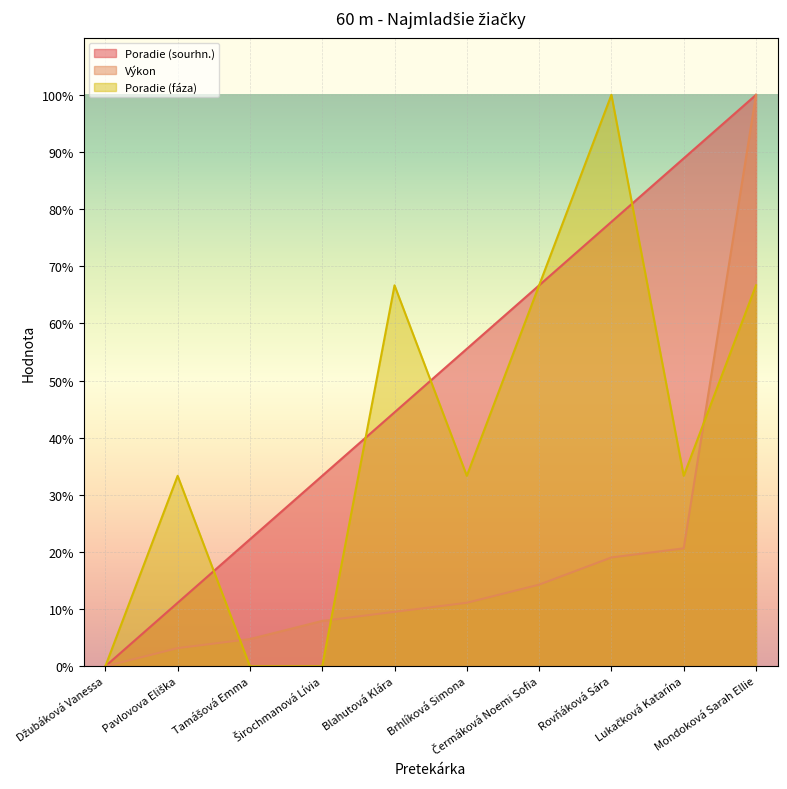

True or false: Poradie (fáza) and Výkon cross at least once.

True